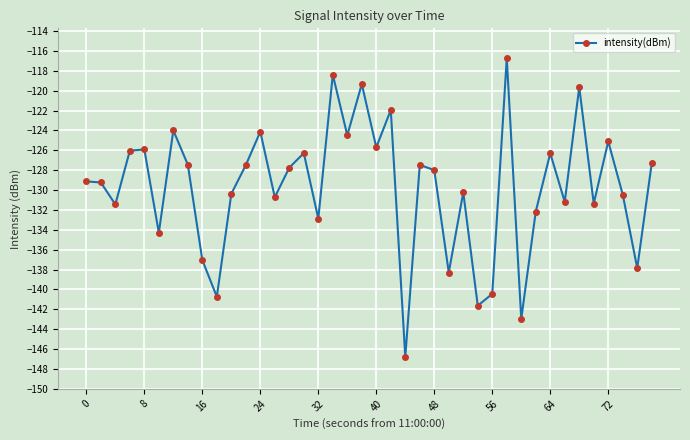

True or false: the data has more than 2 interior local peaks.

True